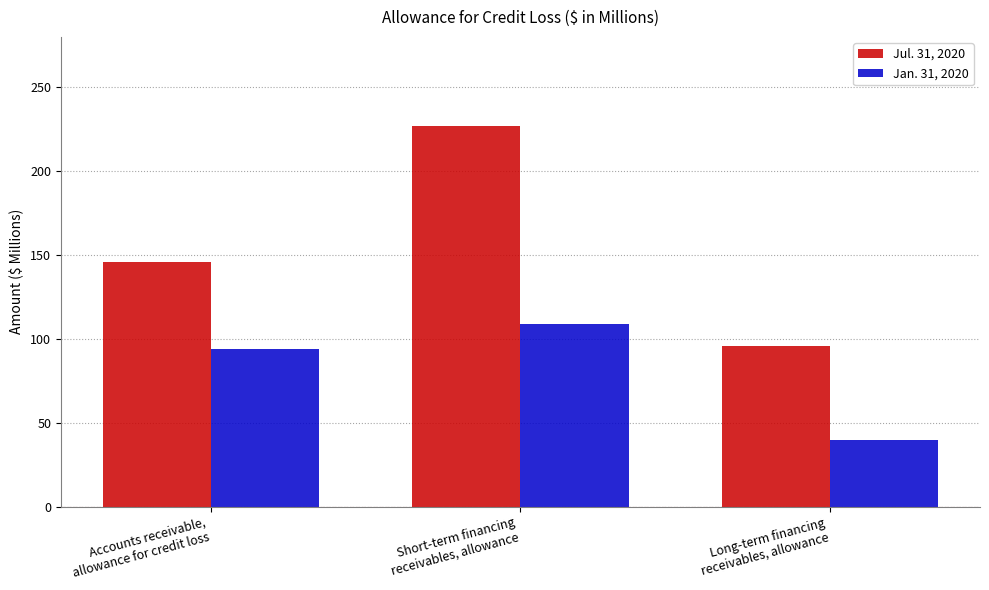

Read the Jan. 31, 2020 value at Long-term financing
receivables, allowance, to the nearest 5.

40